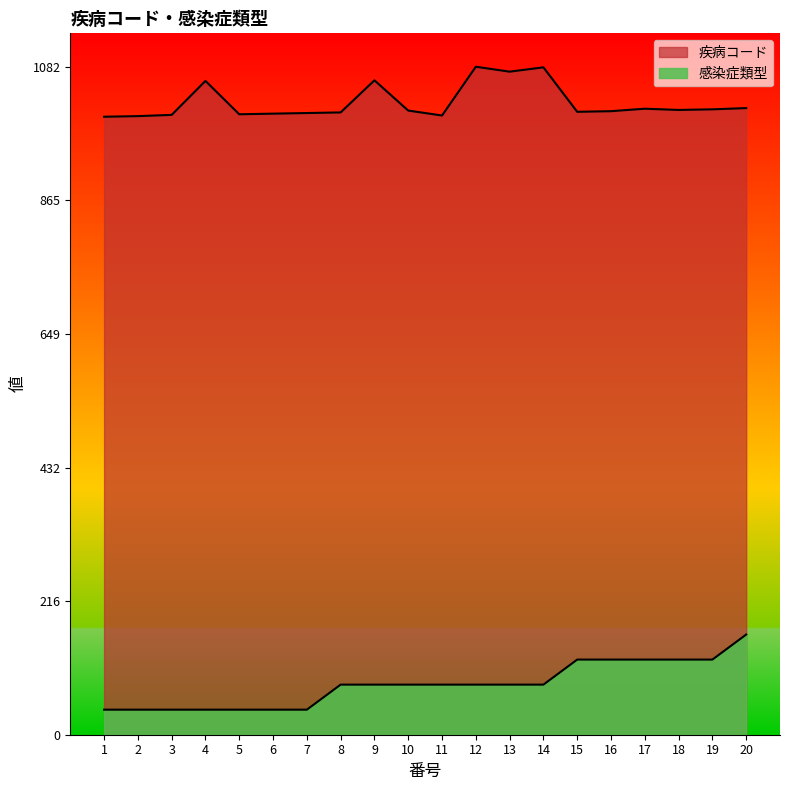

Is it true that 疾病コード equals 1424.1 at 3?

False